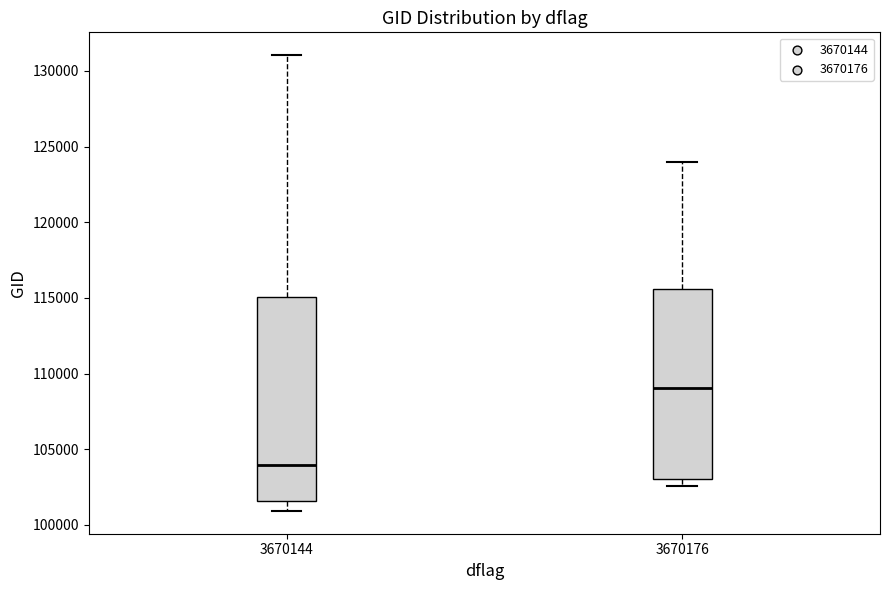

Which box's median line is the lowest?

3670144